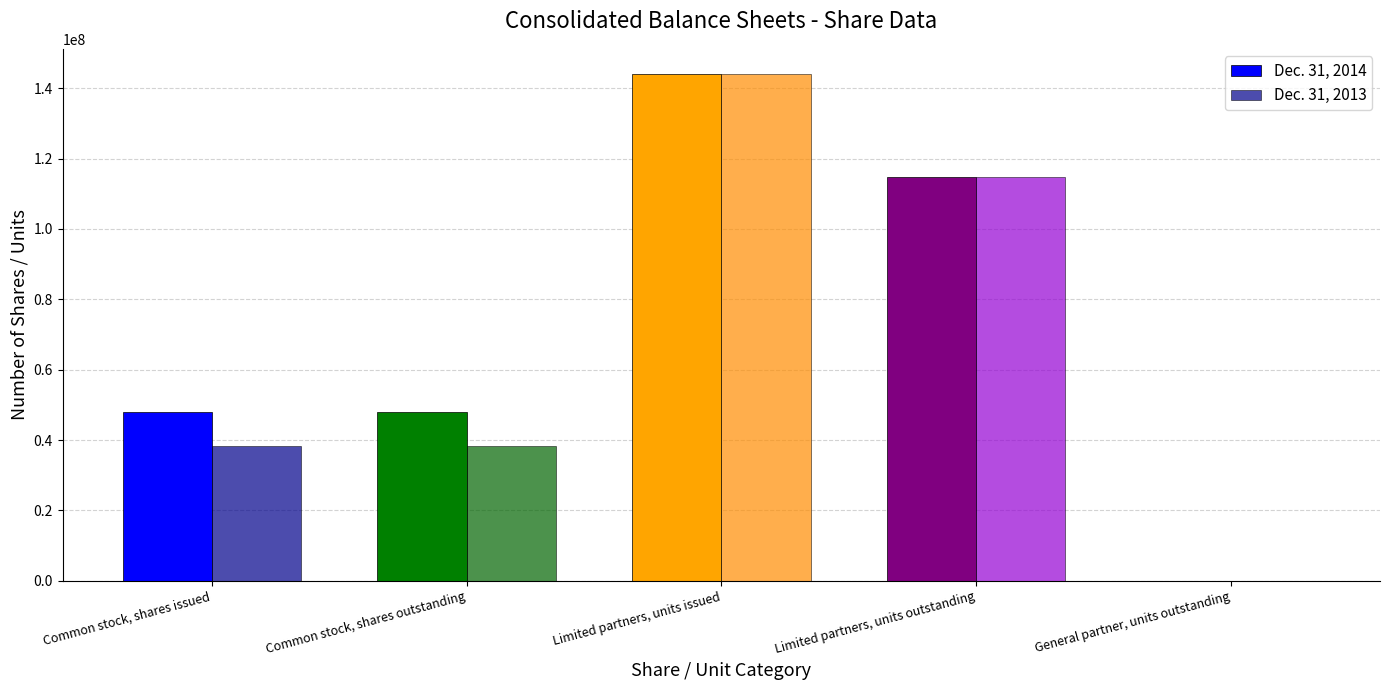

At which category is the sum across all series the highest?

Limited partners, units issued